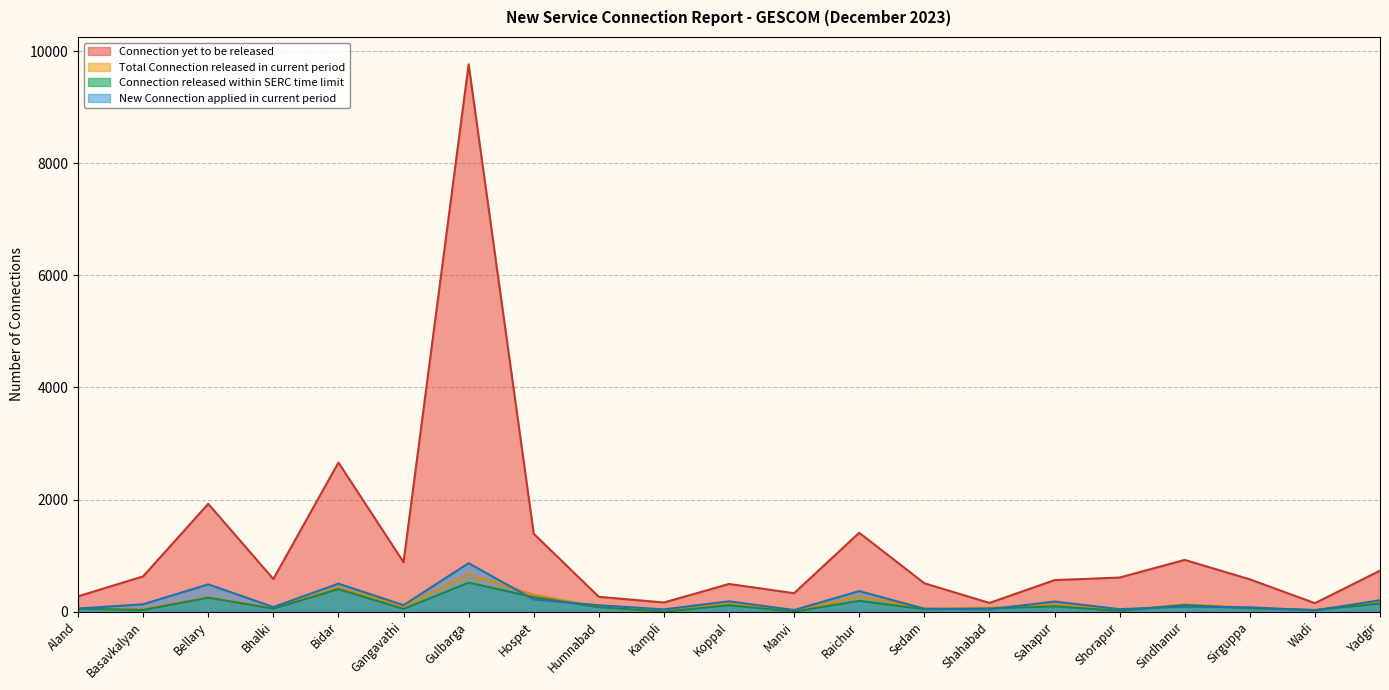

What is the maximum value shown in the chart?

9763